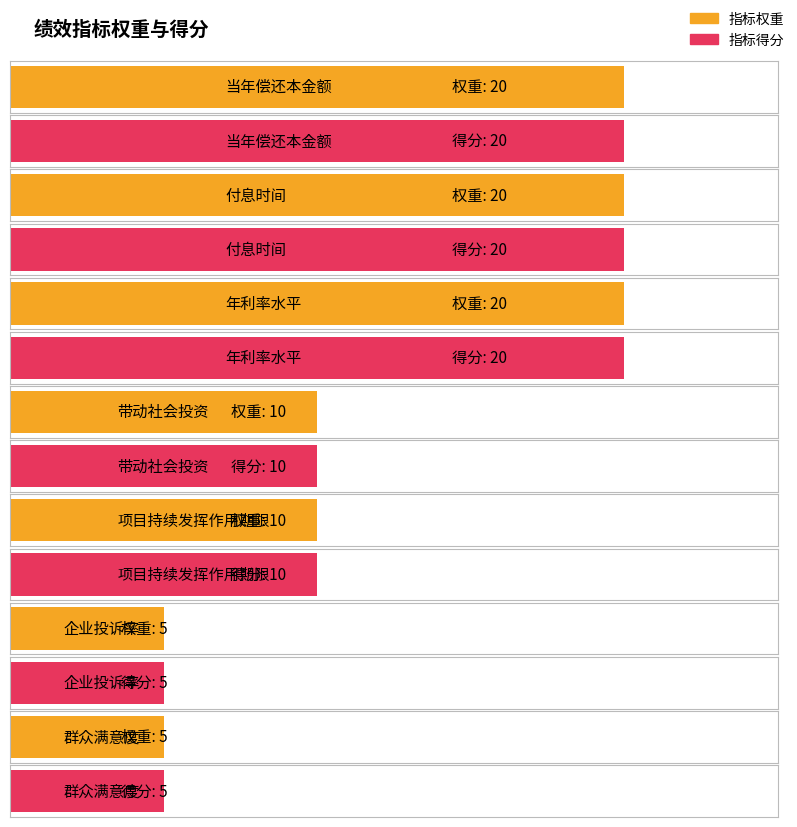

How many values in the 指标得分 series are below 10?

2